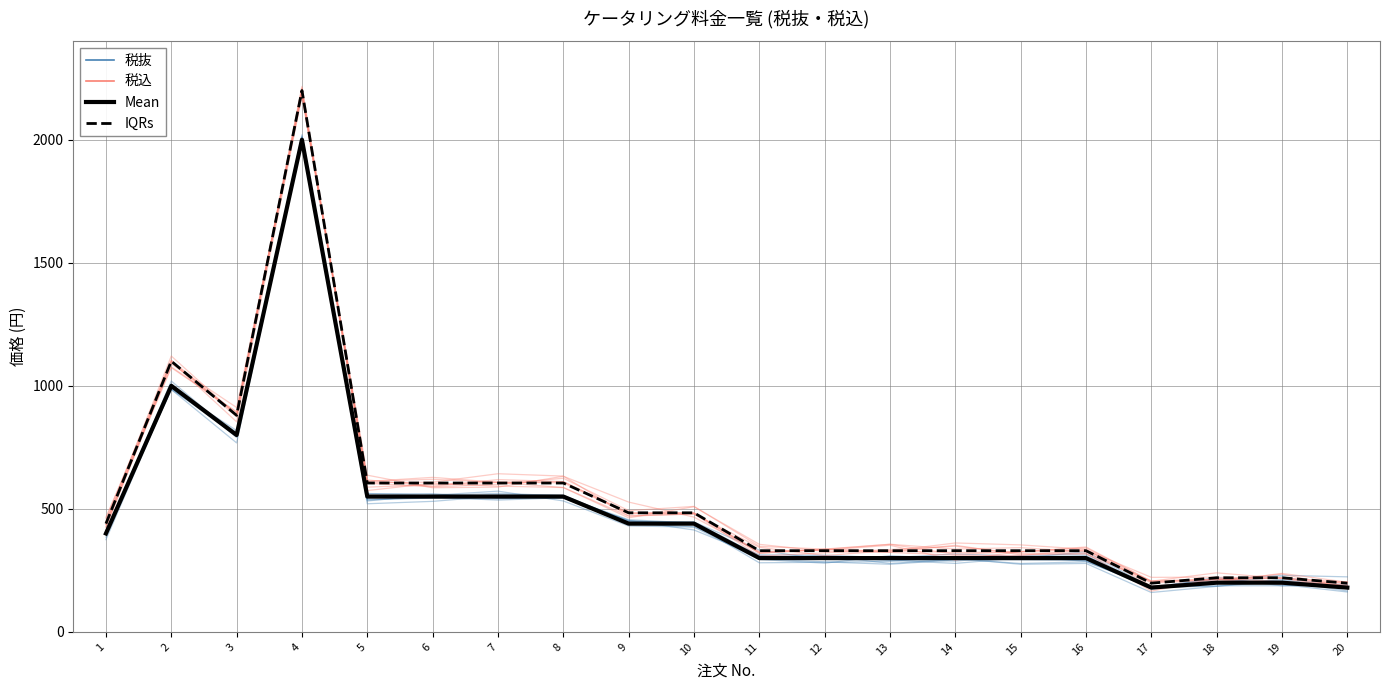

What is the value of the 税抜 (ensemble) point at the 8th from the left?

545.3